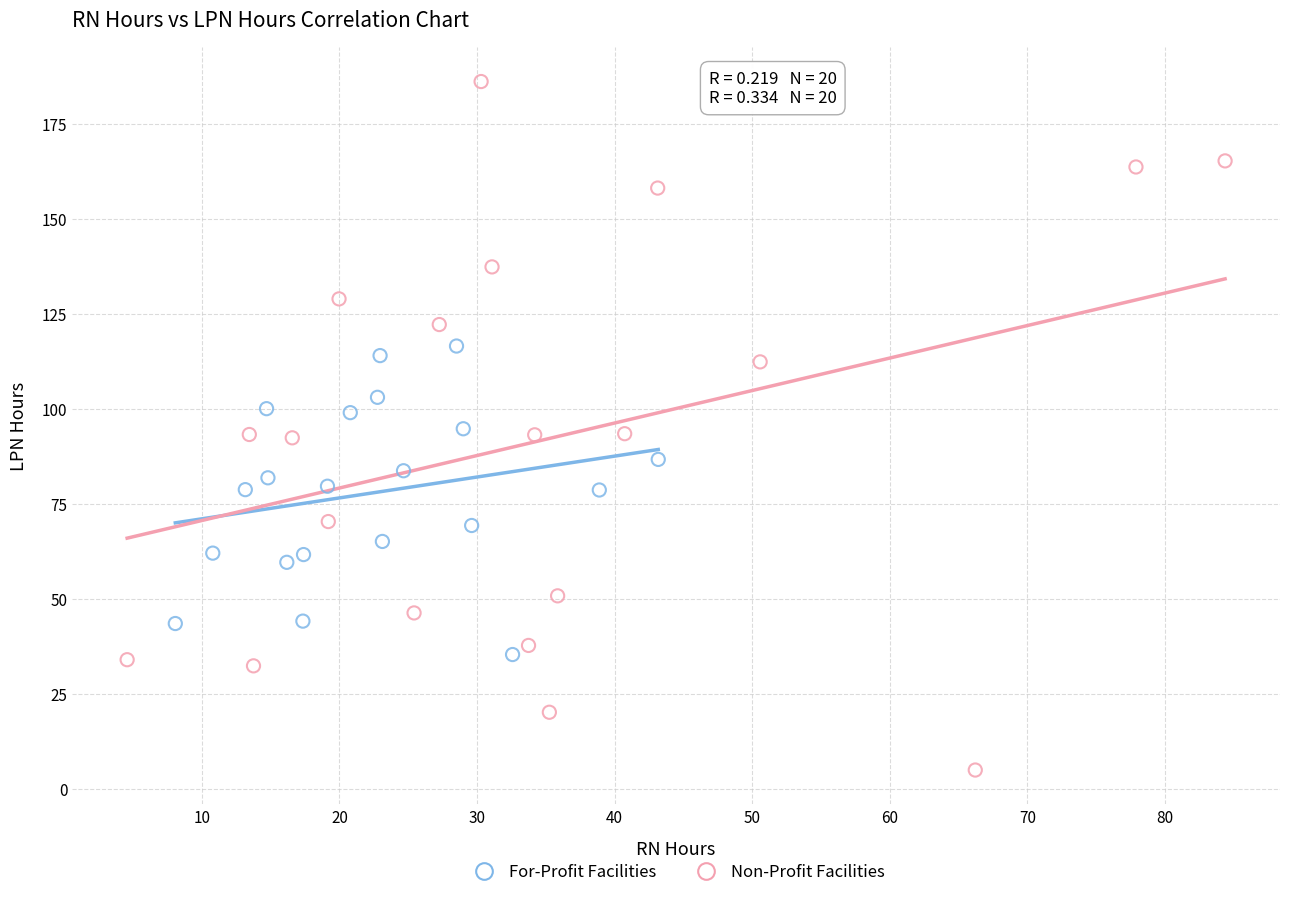

Which series reaches the minimum Y coordinate?

Non-Profit Facilities